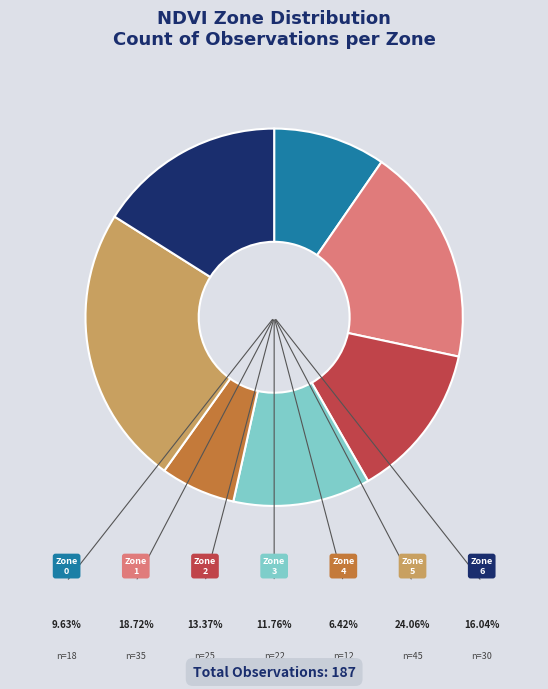

Which category has the smallest portion of the pie?

Zone 4